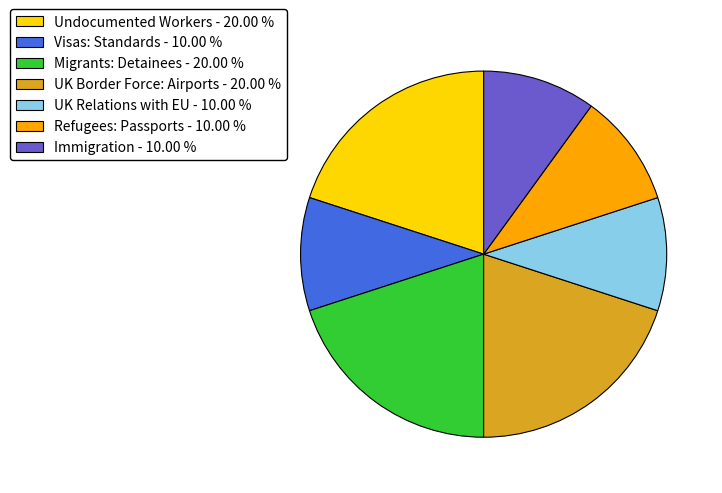

Is the sum of UK Border Force: Airports - 20.00 % and UK Relations with EU - 10.00 % greater than half?

No